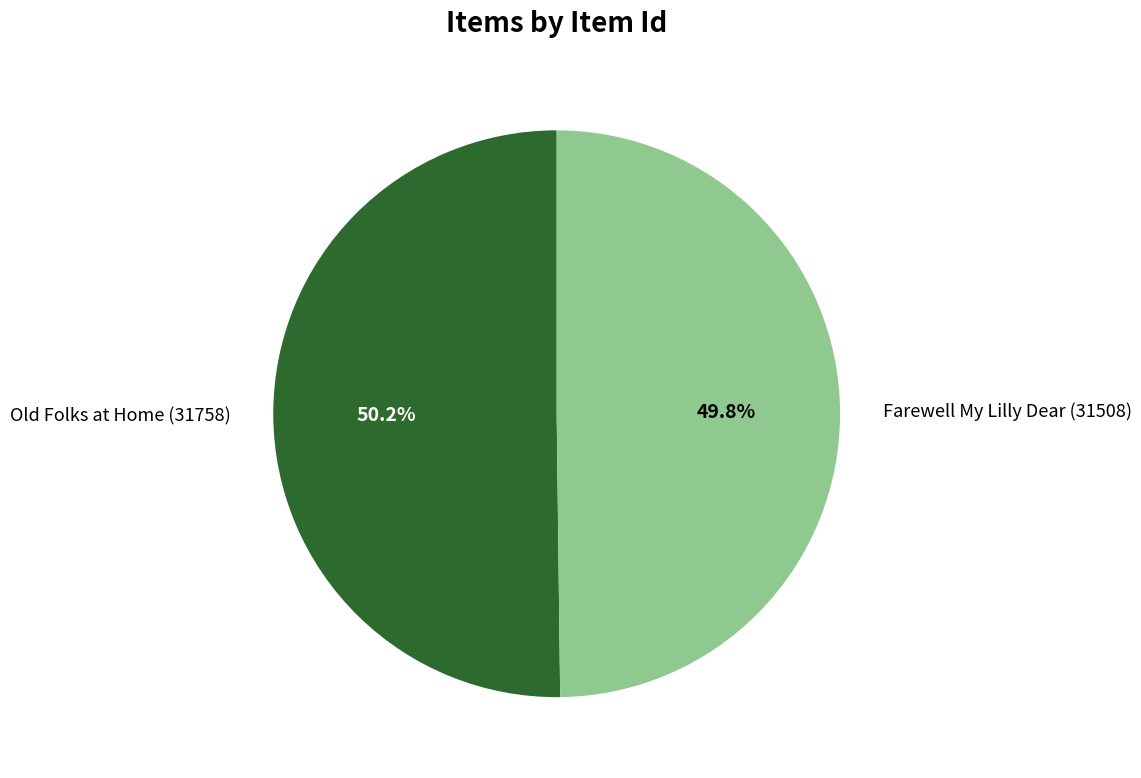

To the nearest percent, what is the combined percentage of Farewell My Lilly Dear (31508) and Old Folks at Home (31758)?

100%